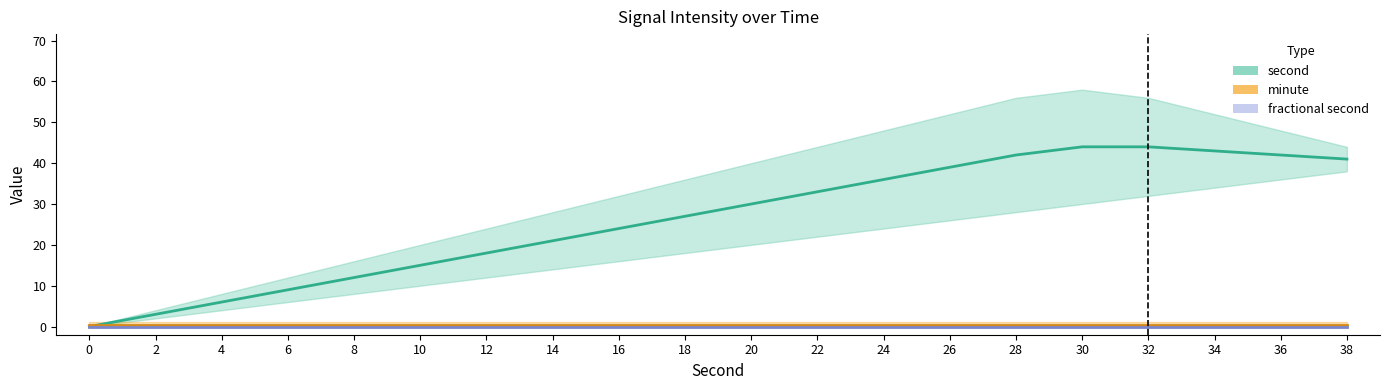

How many series are shown in this chart?

3